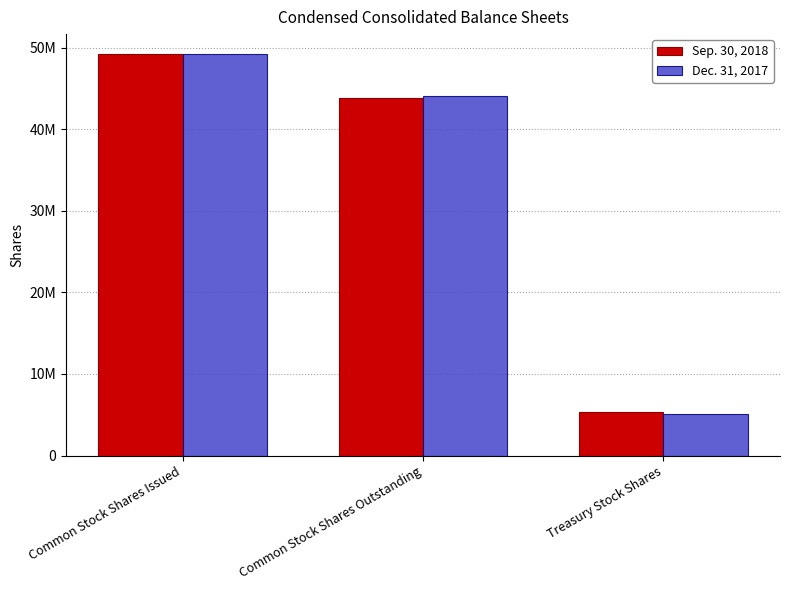

What position from the left is Common Stock Shares Outstanding?

2